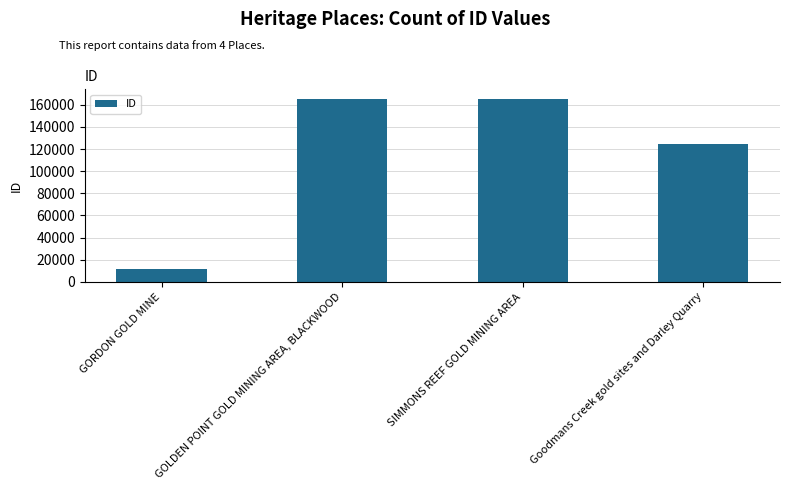

Which has a higher value, Goodmans Creek gold sites and Darley Quarry or SIMMONS REEF GOLD MINING AREA?

SIMMONS REEF GOLD MINING AREA